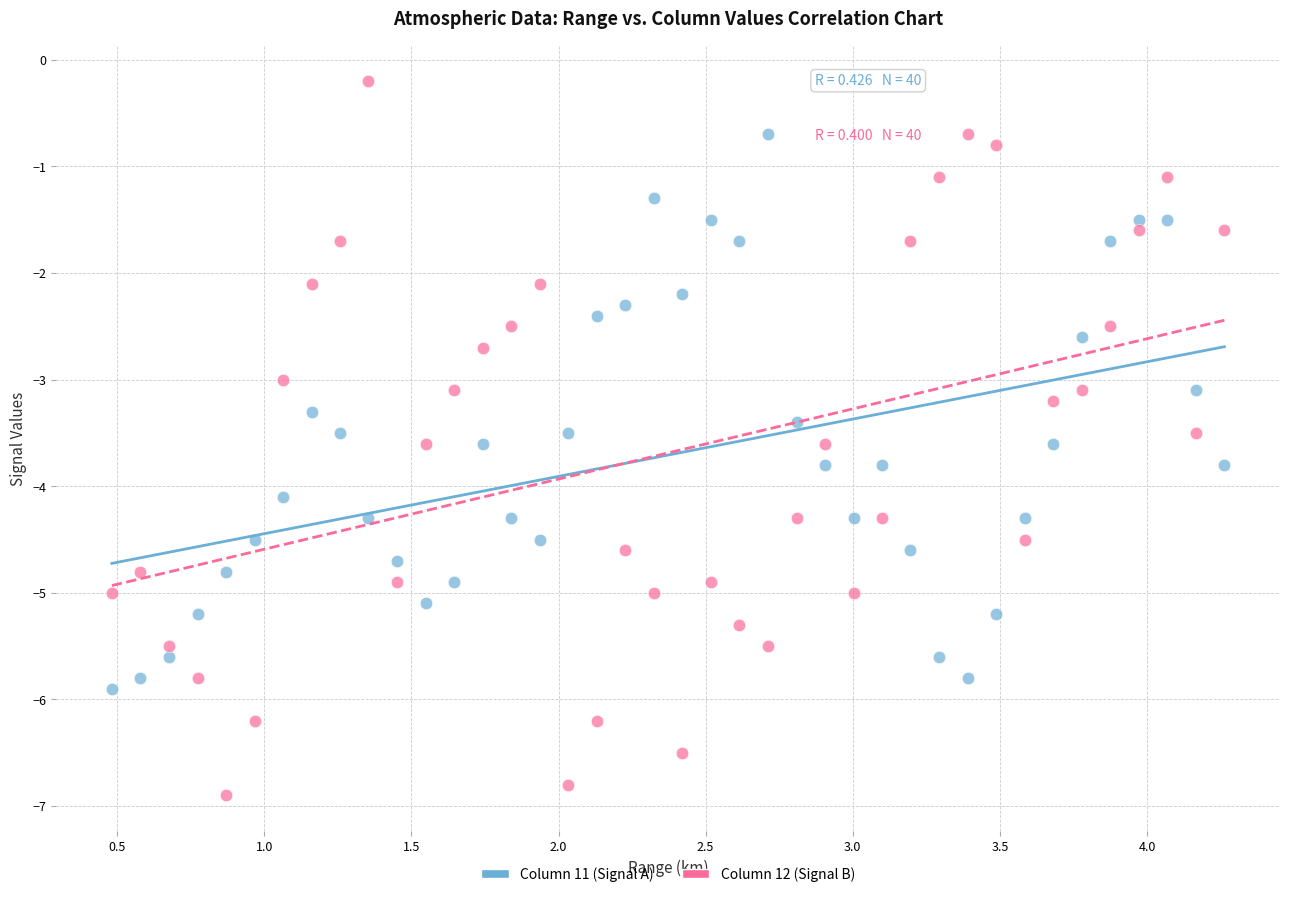

What is the X range (max minus min) for the scatter plot?

3.8